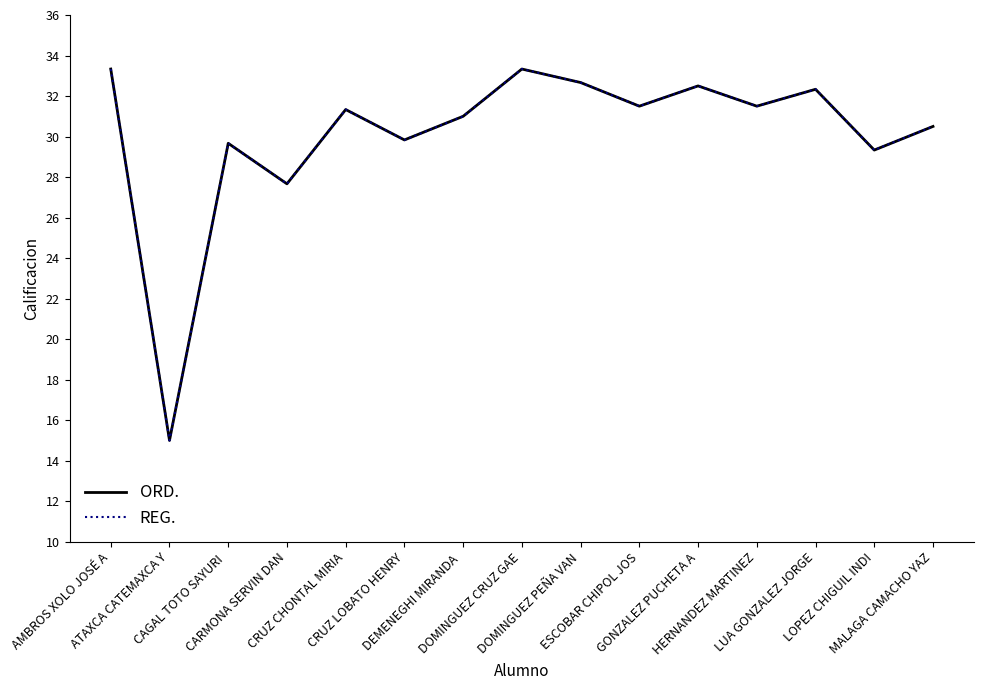

What position from the left is DOMINGUEZ CRUZ GAE?

8